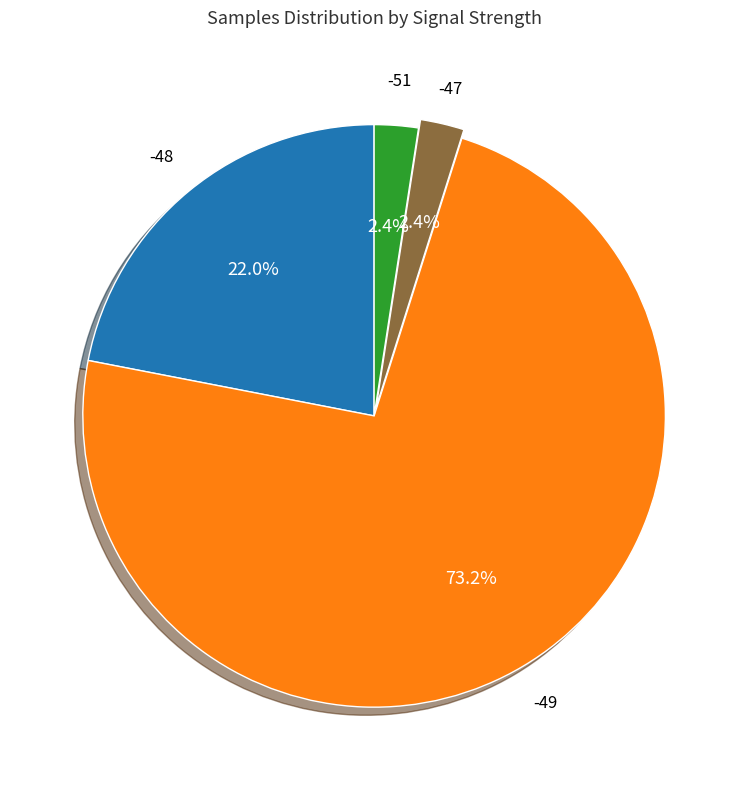

Is there any slice that represents more than half of the pie?

Yes